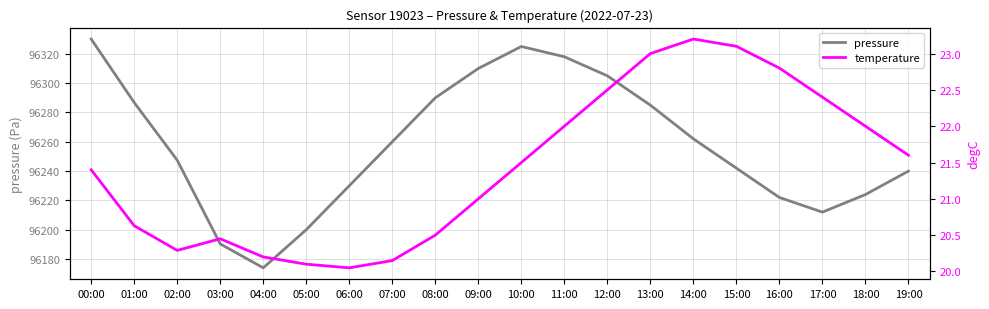

Read the pressure value at 05:00.

96200.0